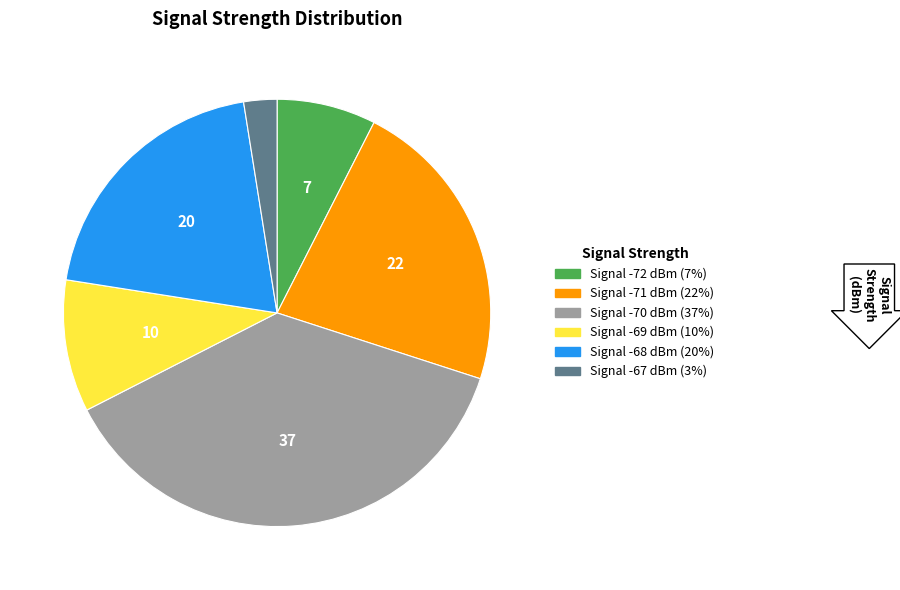

Does any single category account for the majority?

No